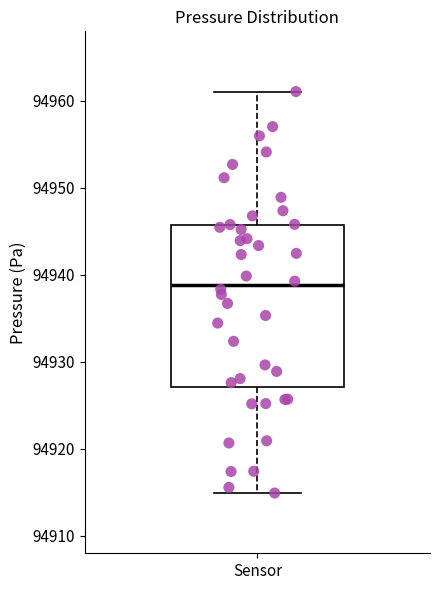

Read this box plot against the y-axis: the position of the median line, the range covered by the box, and the ends of both whiskers. The values are not printed on the chart, so give them approximately, as read against the axis.

median 94939, box 94927 to 94946, whiskers 94915 to 94961